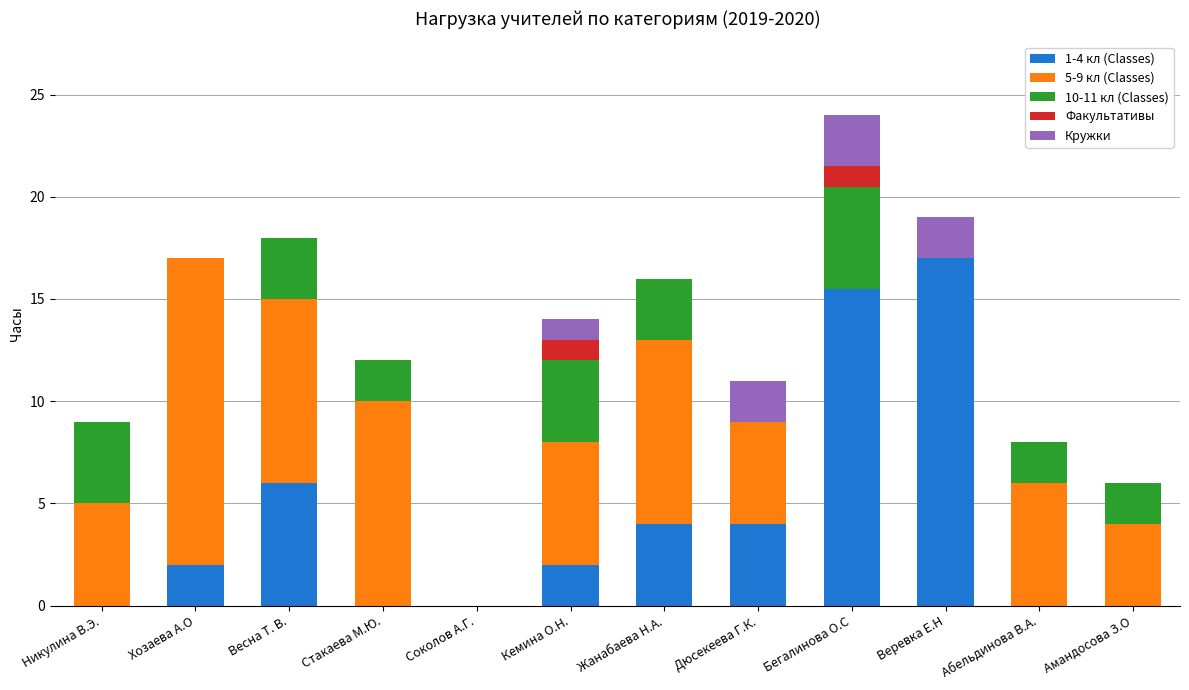

At which label does 1-4 кл (Classes) reach its peak?

Веревка Е.Н